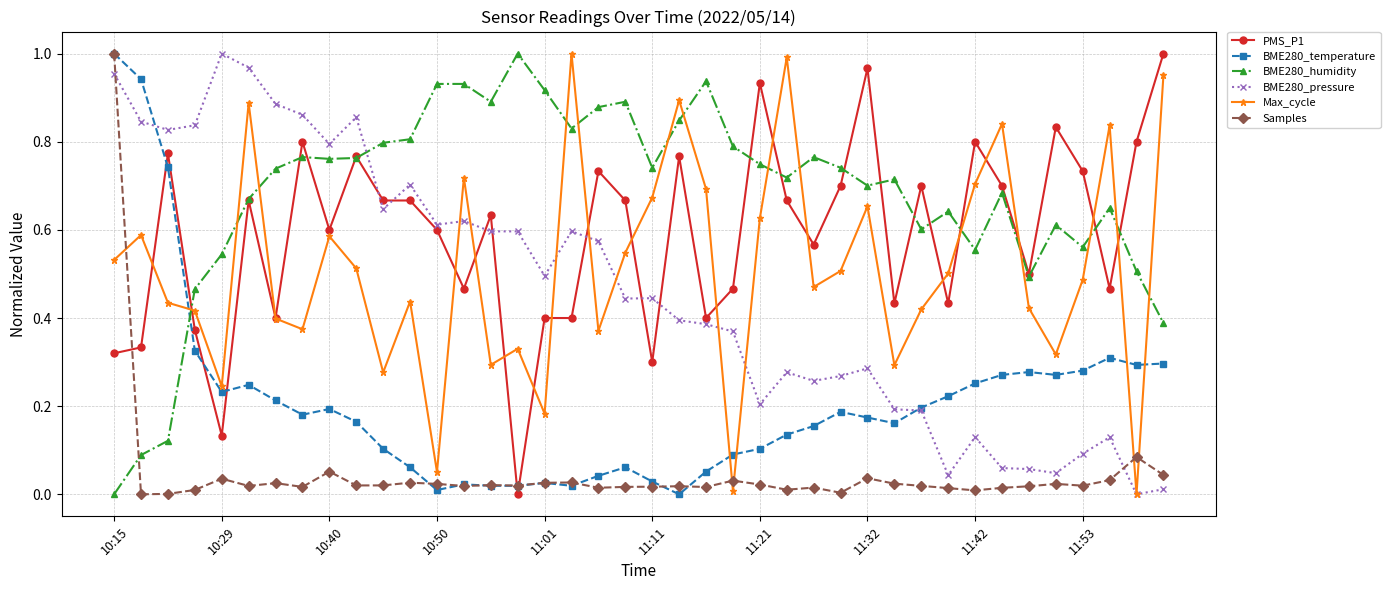

True or false: BME280_humidity and Max_cycle cross at least once.

True